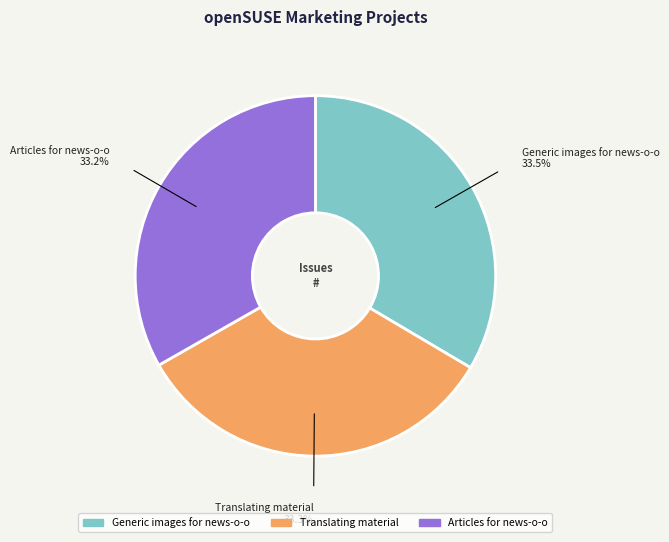

What is the ratio of the value at Translating material to the value at Articles for news-o-o?

1.0